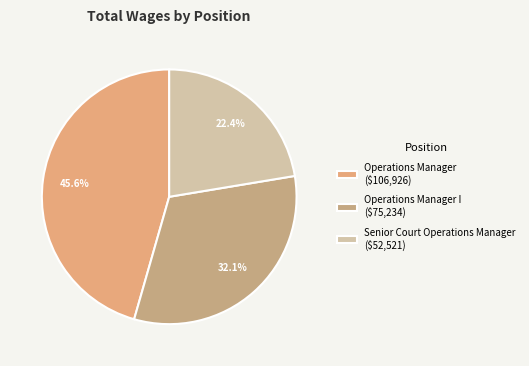

How many slices are in this pie chart?

3